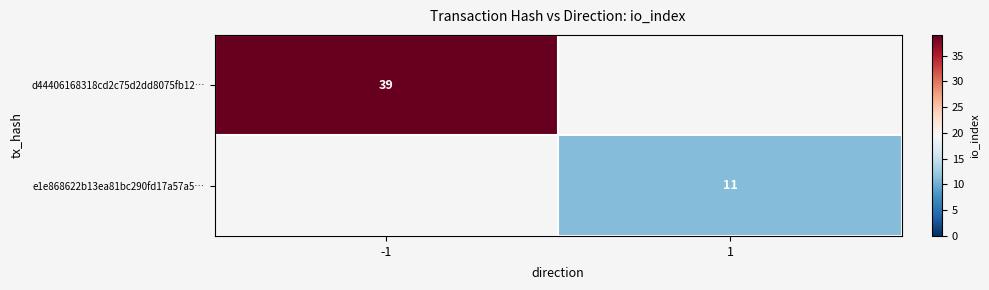

The e1e868622b13ea81bc290fd17a57a5… series shows 4.3 at 1. True or false?

False